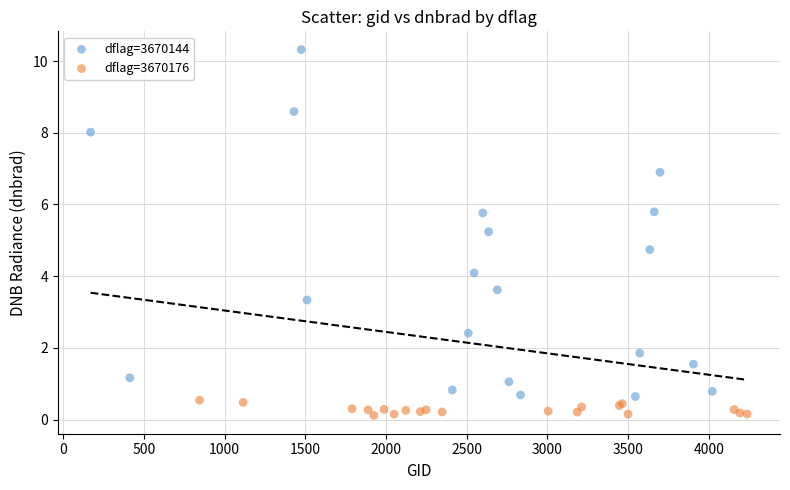

Which series reaches the maximum Y coordinate?

dflag=3670144